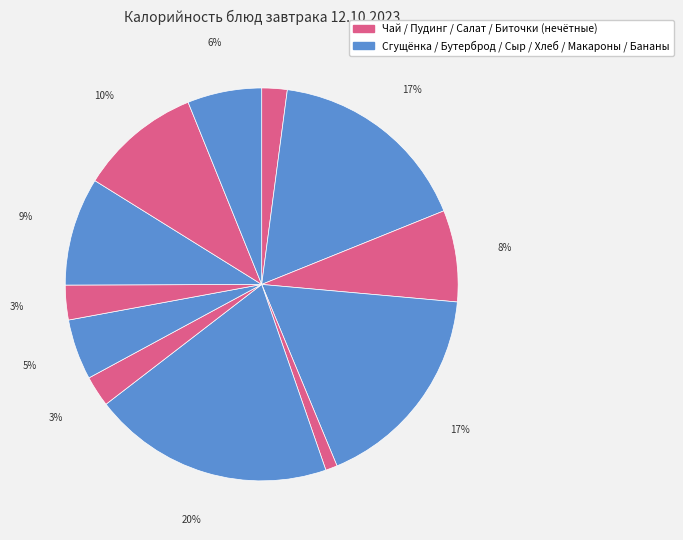

To the nearest percent, what is the average slice percentage?

8%